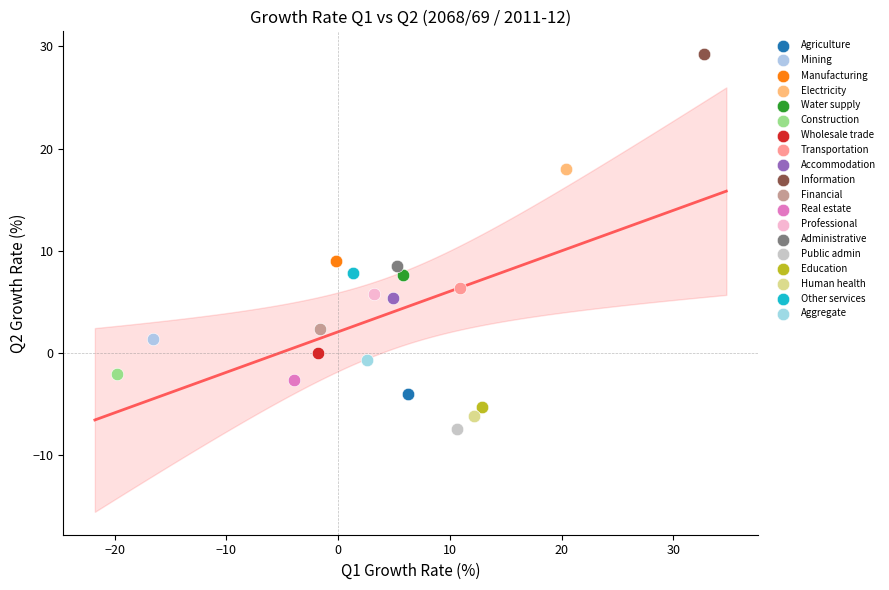

Which series contains the highest Y value?

Information